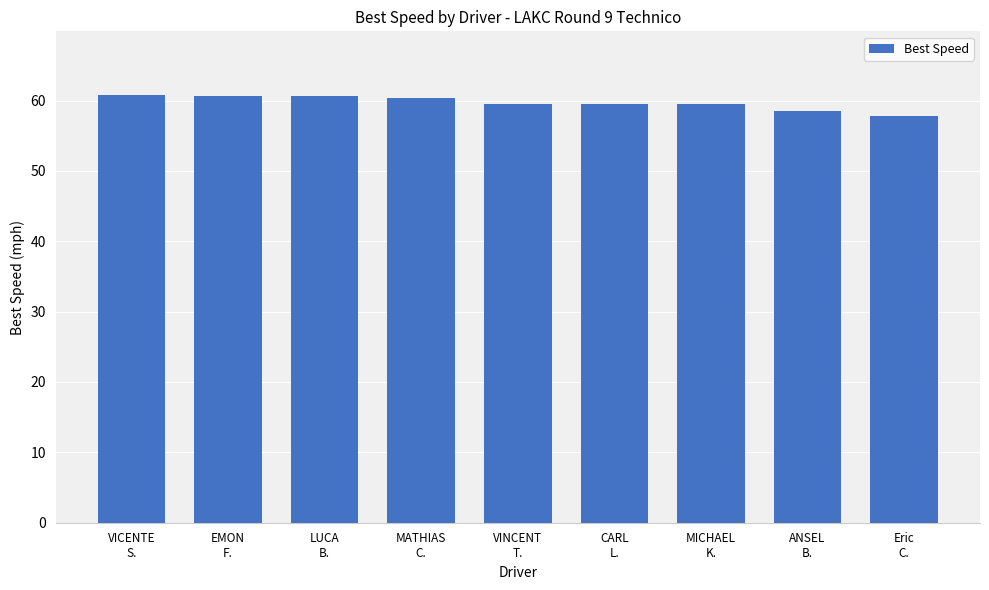

What is the value of the 5th bar from the left?

59.5